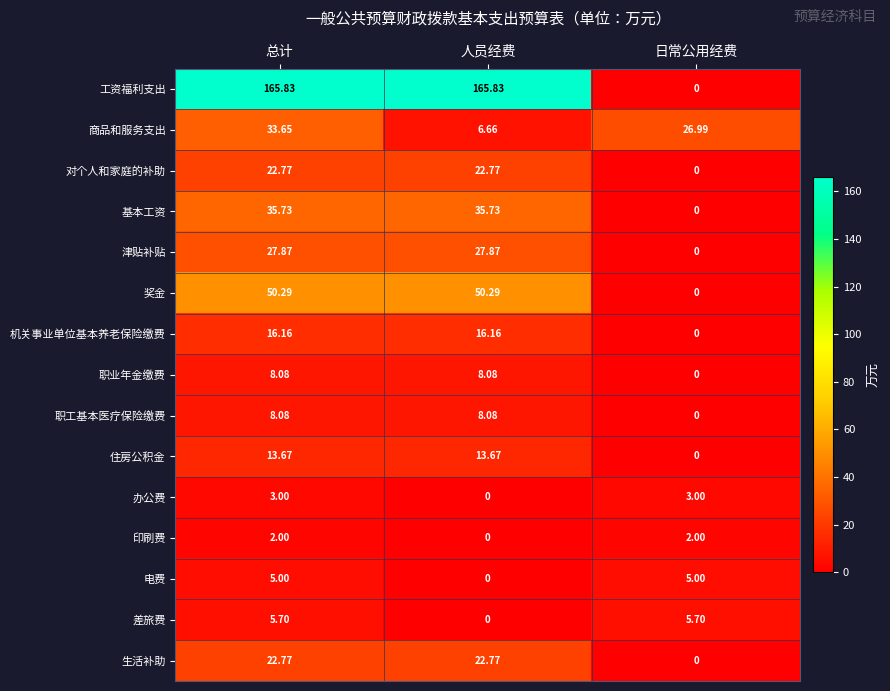

At which label is 住房公积金 closest to 6?

日常公用经费